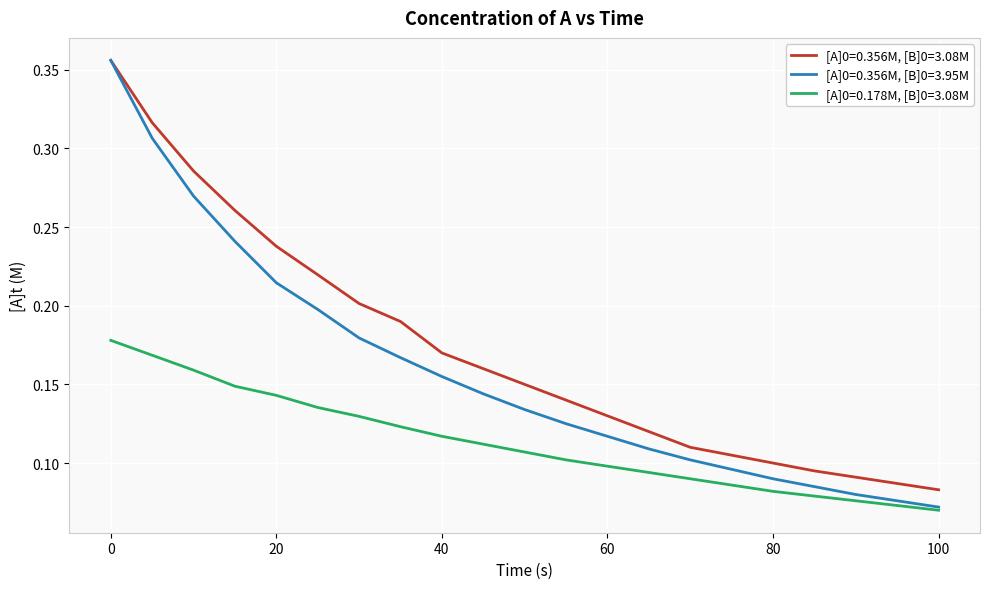

Rank the series by their average value, from lowest to highest.

[A]0=0.178M, [B]0=3.08M, [A]0=0.356M, [B]0=3.95M, [A]0=0.356M, [B]0=3.08M